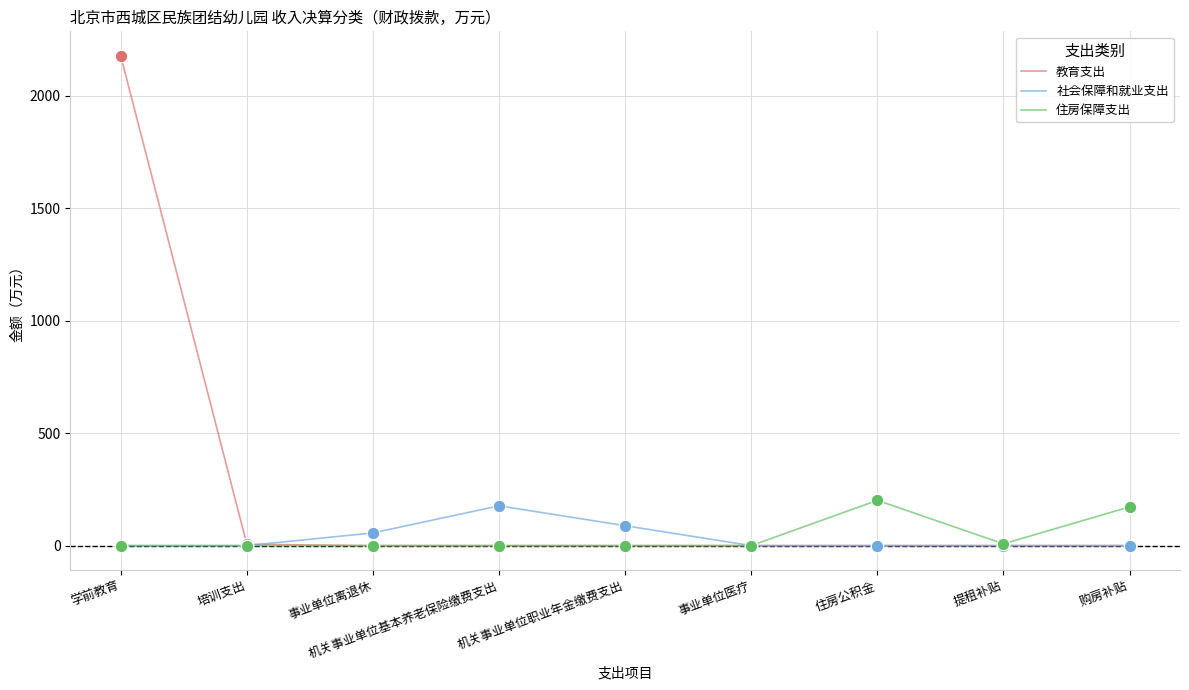

What are all the series names shown in the legend?

教育支出, 社会保障和就业支出, 住房保障支出